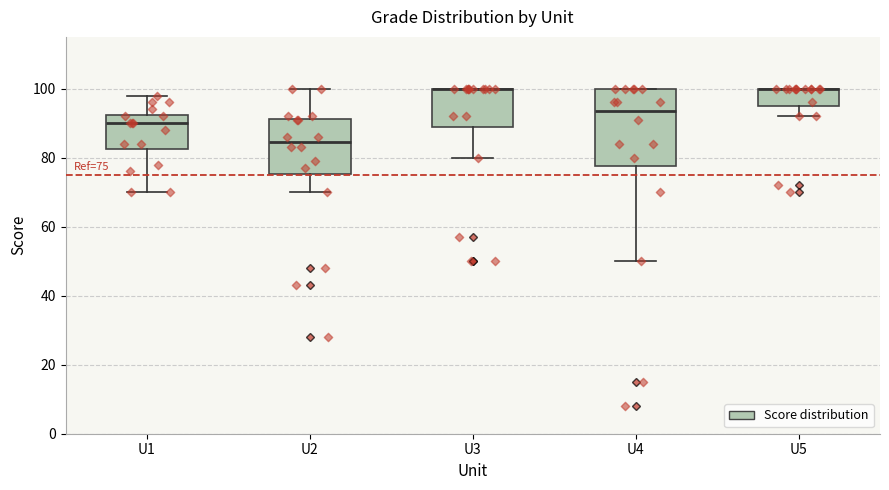

Which box is the tallest, from its lower edge to its upper edge?

U4